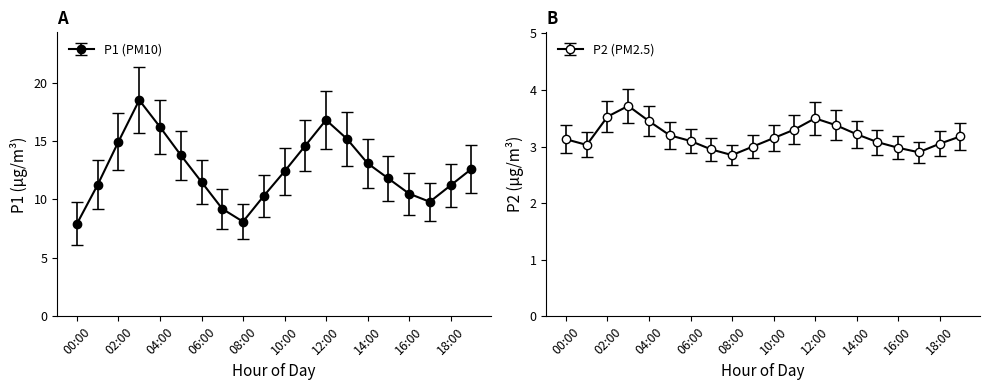

What is the maximum value for P2?

3.7